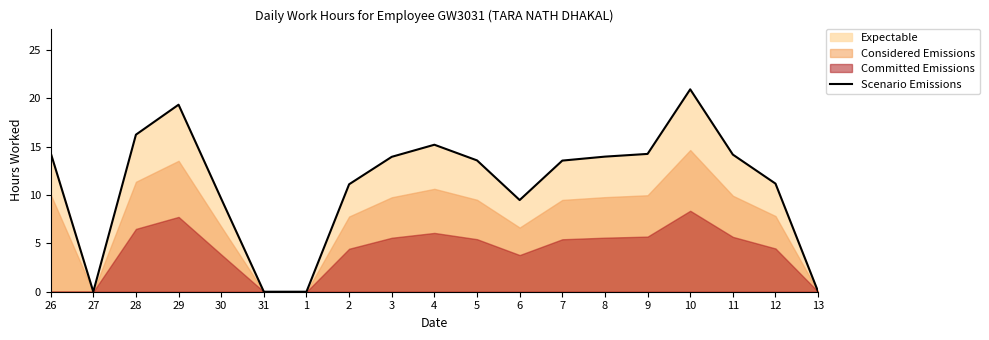

True or false: the data shows 16.2 at 28.

True